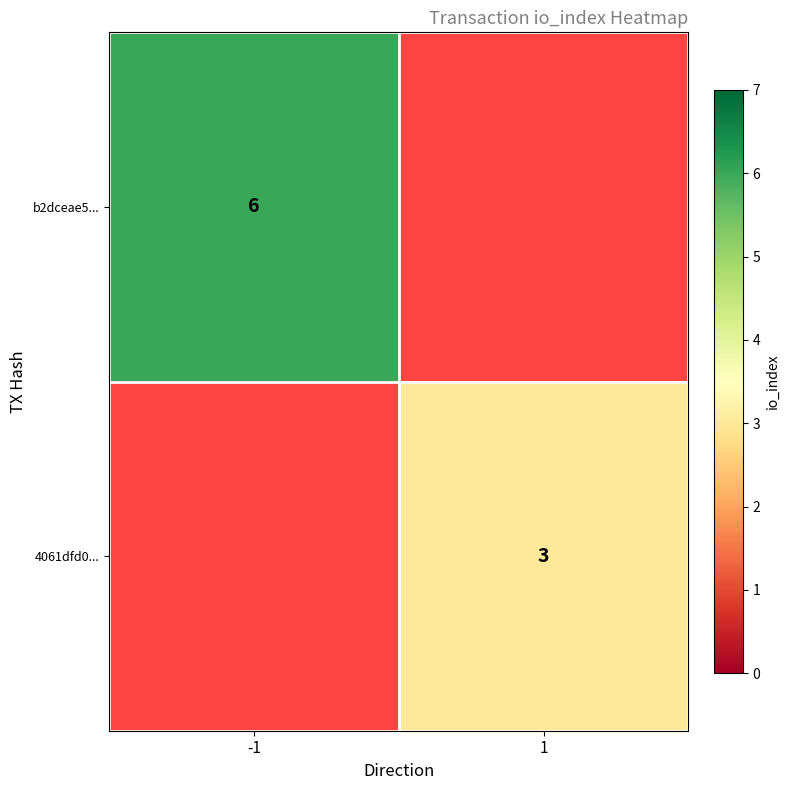

The value of b2dceae5... at -1 is 3. True or false?

False